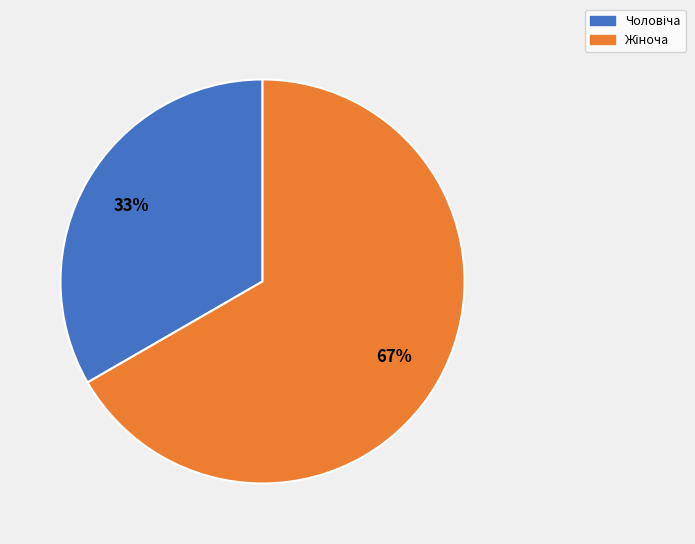

To the nearest percent, what is the average slice percentage?

50%